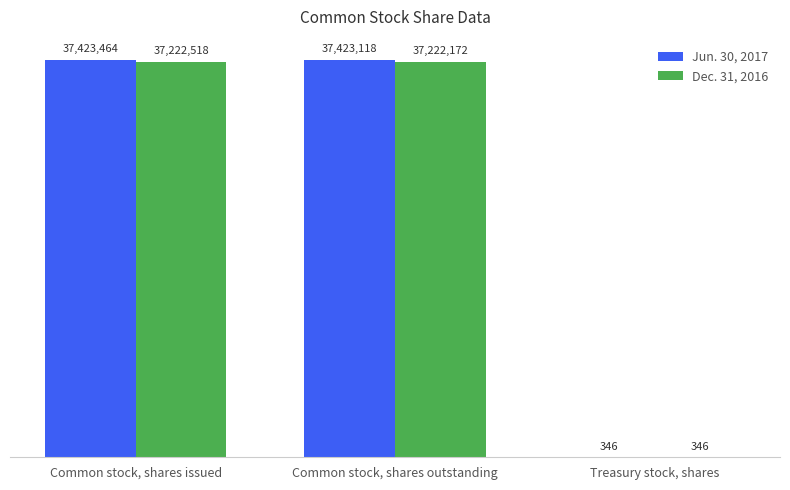

What is the sum of all Dec. 31, 2016 values?

74445036